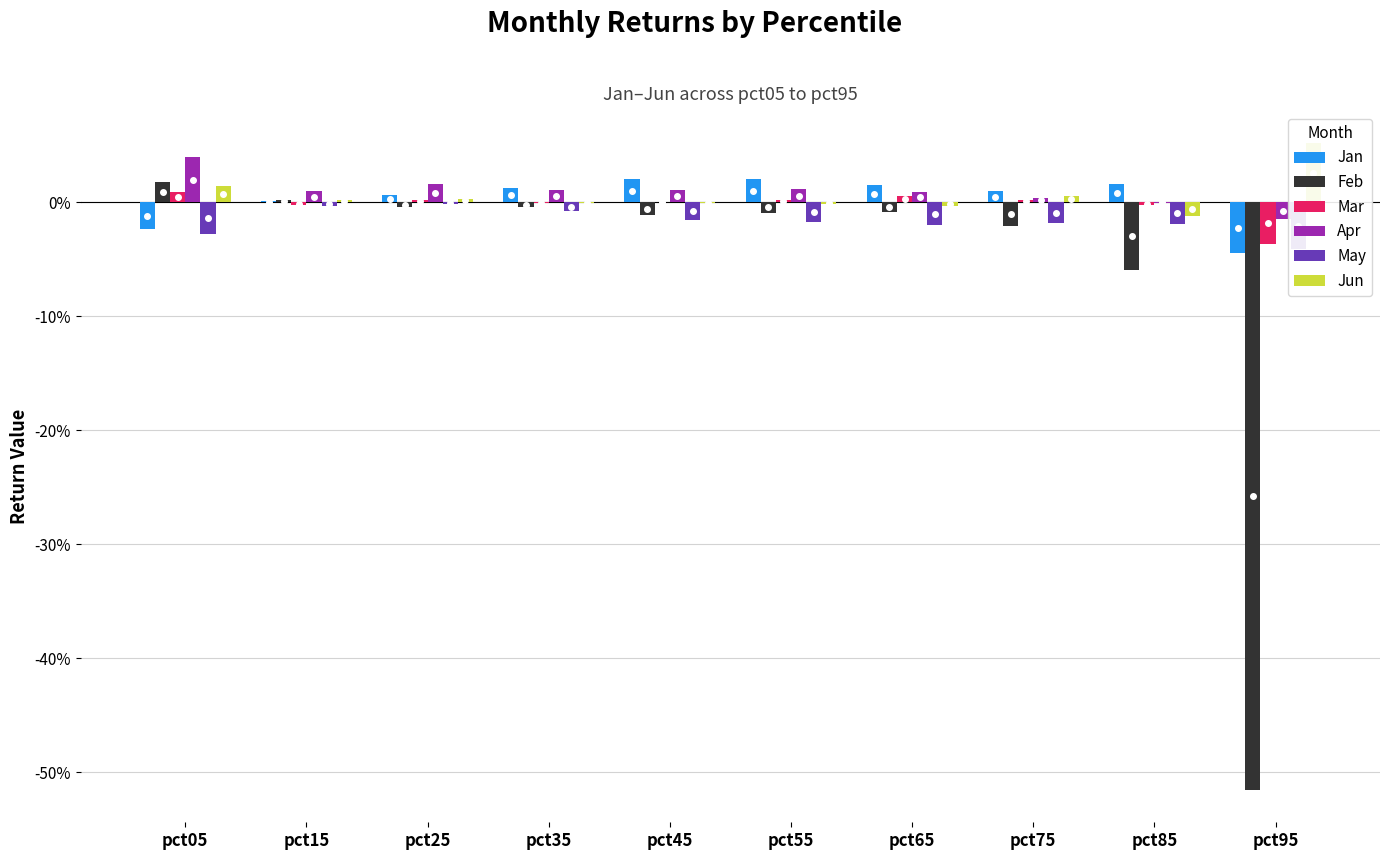

Is it true that Jan equals -0.0 at pct95?

True